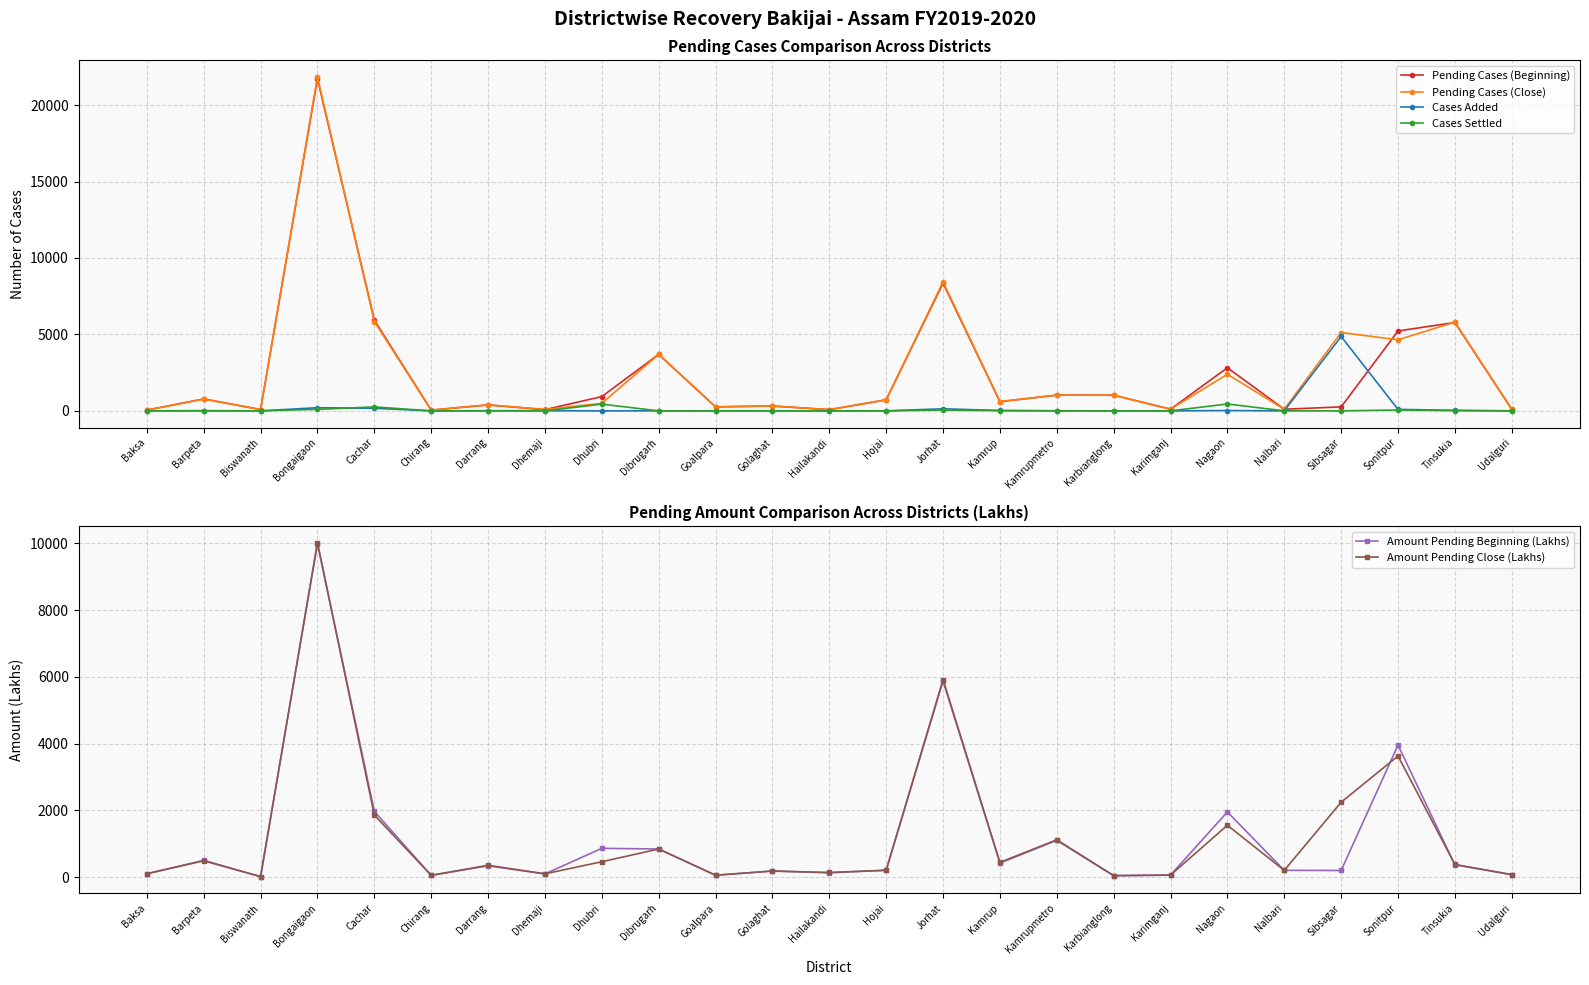

What is the difference between the second highest and second lowest values in the Cases Added series?

206